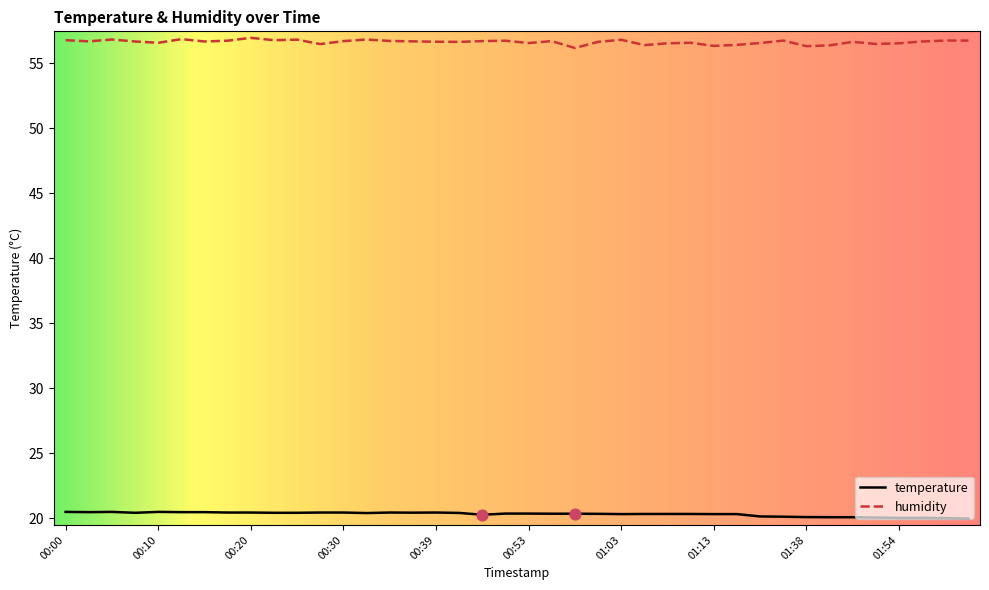

Which series has the widest spread of values?

humidity